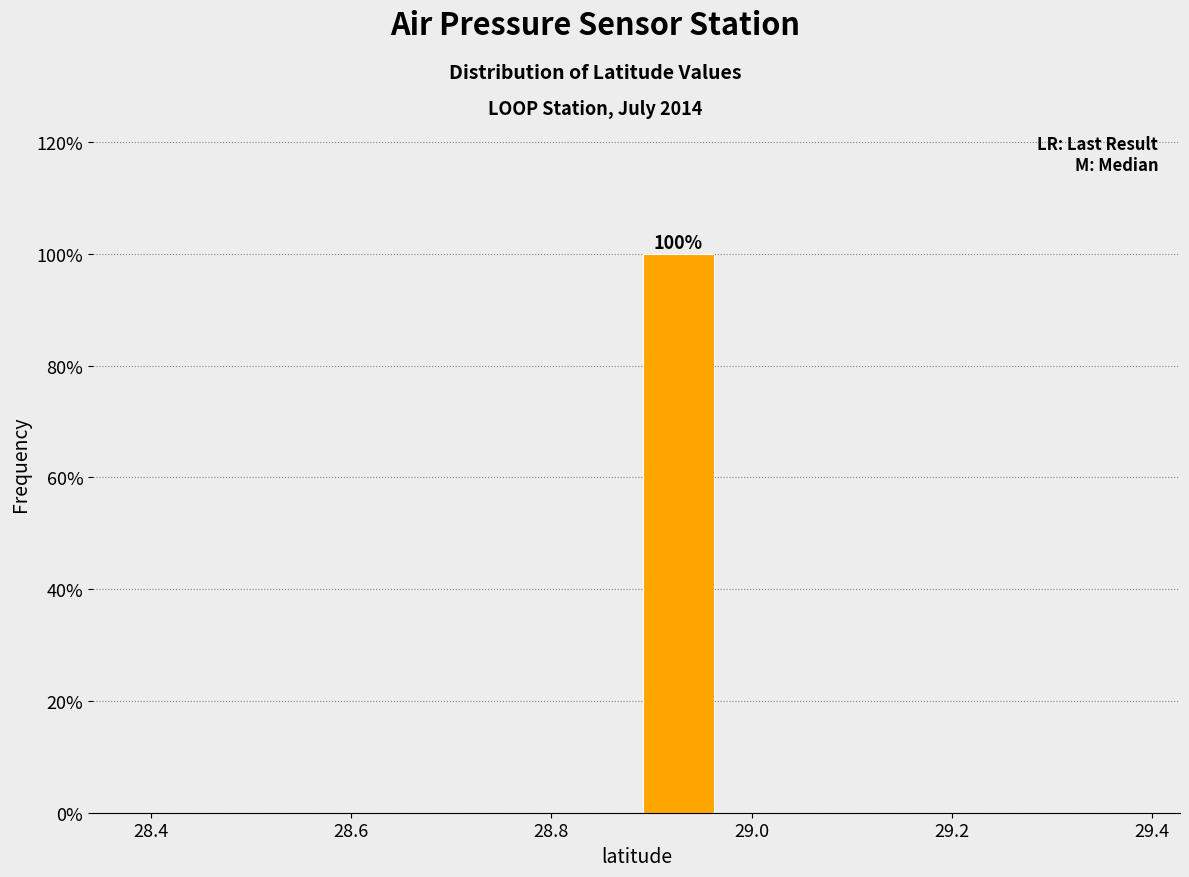

Over which range of the x-axis is the bar tallest?

28.88 to 28.96